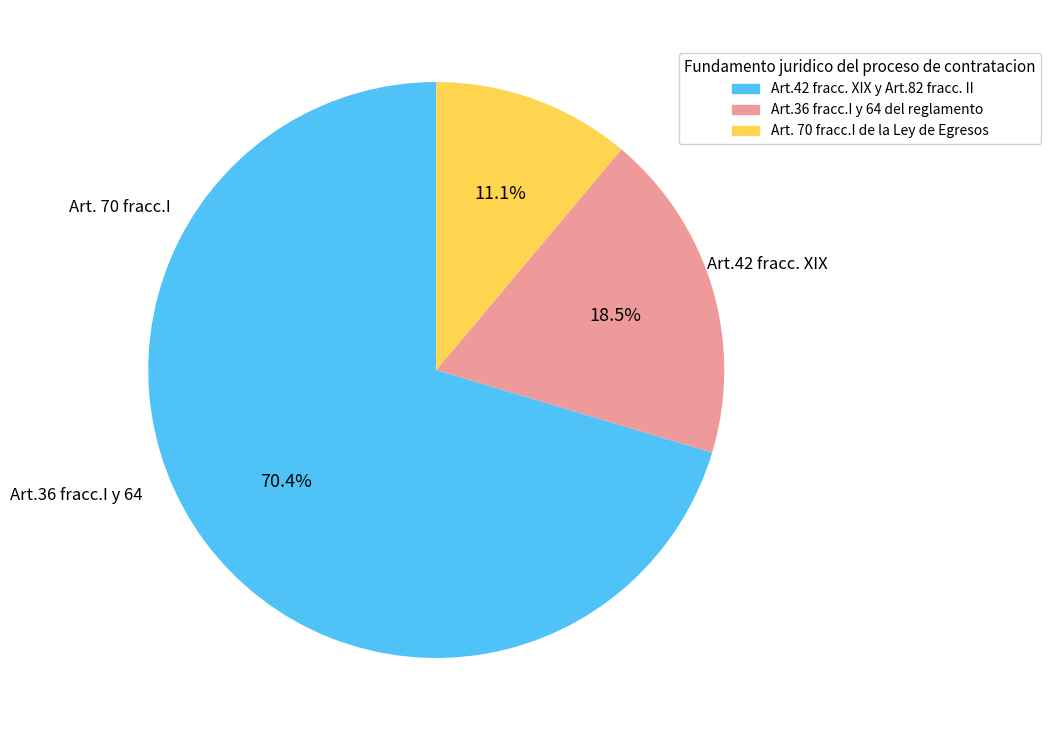

What is the total percentage of Art.36 fracc.I y 64 del reglamento and Art.42 fracc. XIX y Art.82 fracc. II?

88.9%